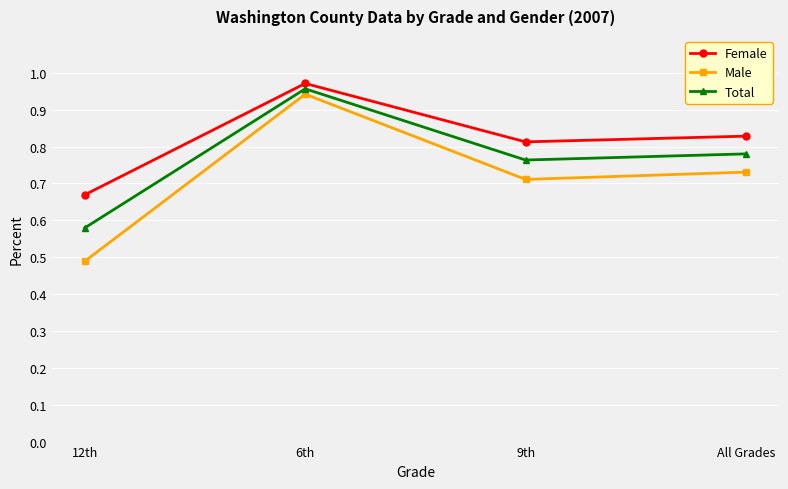

True or false: Male has more than 0 interior local peaks.

True